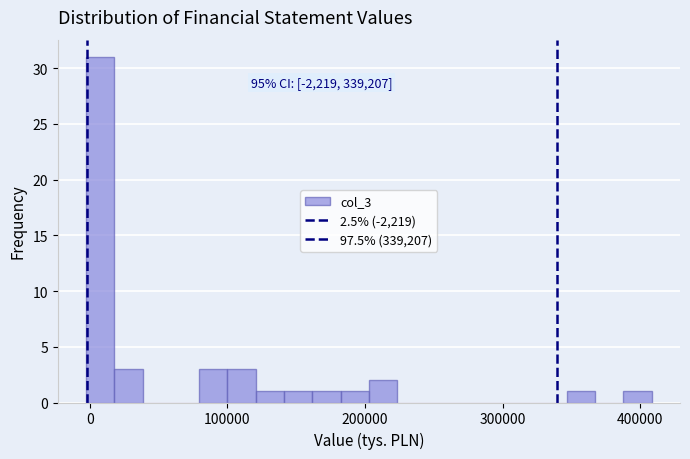

Around what value on the x-axis is the tallest bar? Give the approximate position of its centre, as read against the axis.

10000